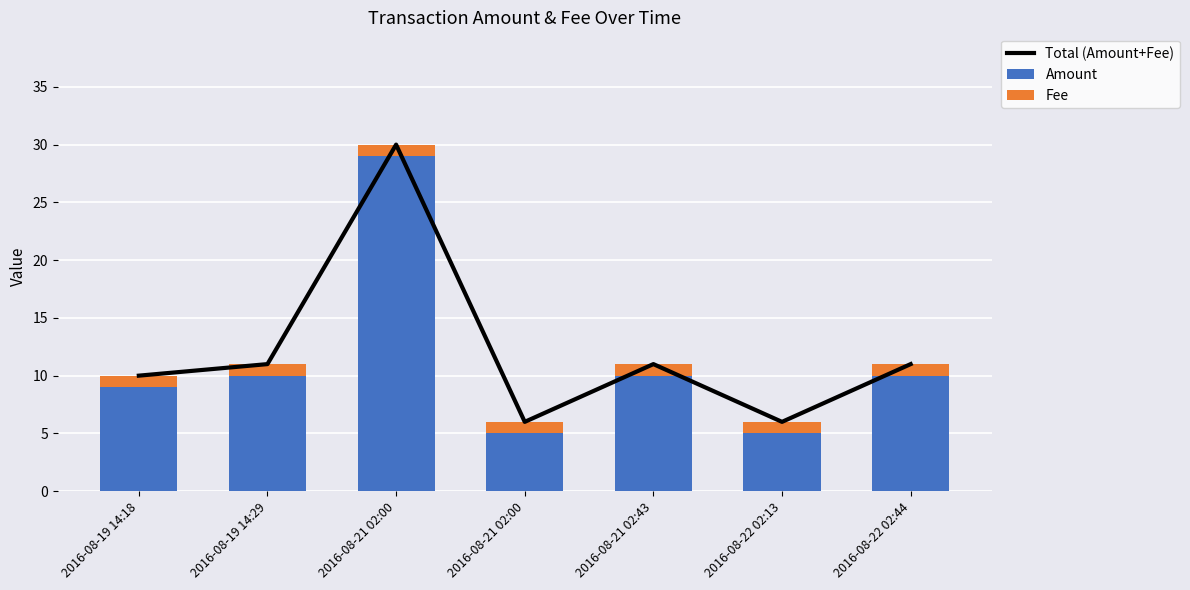

Rank the categories by Total (Amount+Fee) value from lowest to highest.

2016-08-21 02:00, 2016-08-22 02:13, 2016-08-19 14:18, 2016-08-19 14:29, 2016-08-21 02:43, 2016-08-22 02:44, 2016-08-21 02:00